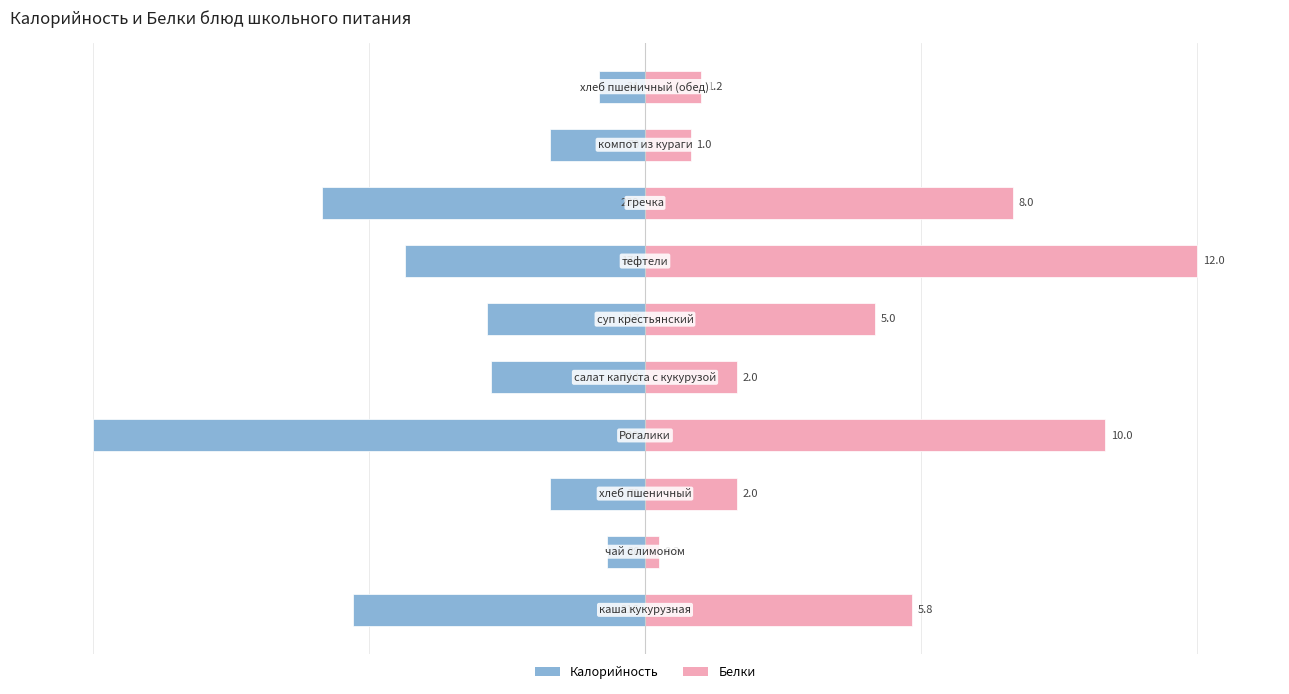

How many values in the Калорийность series are below -27?

6